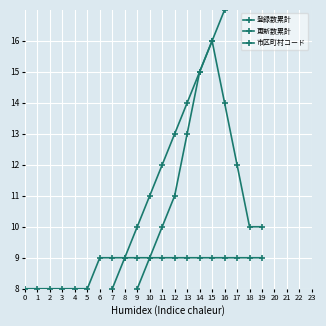

How many values in the 更新数累計 series are below 9?

10